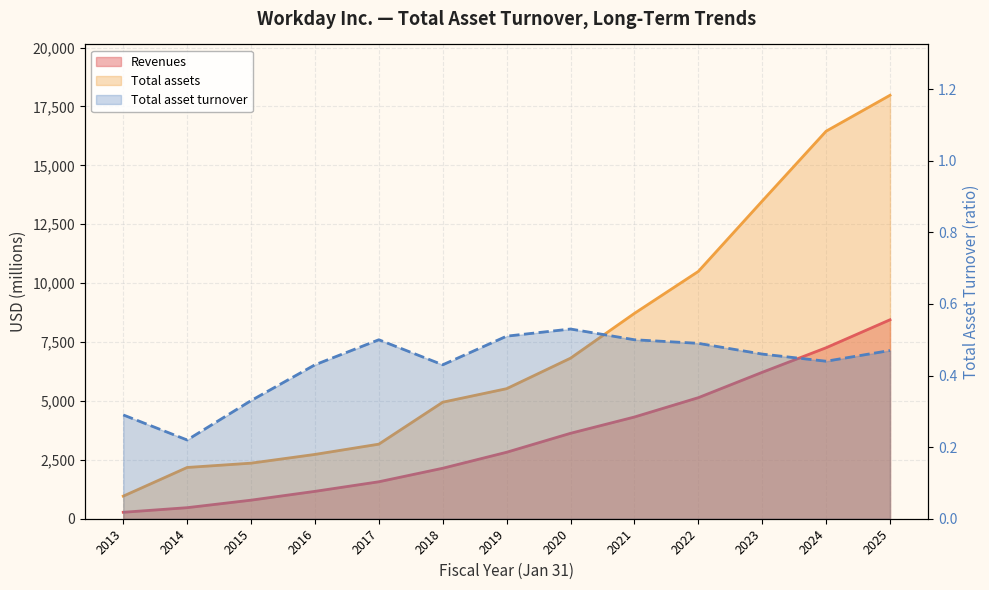

True or false: Revenues and Total assets intersect in this chart.

False